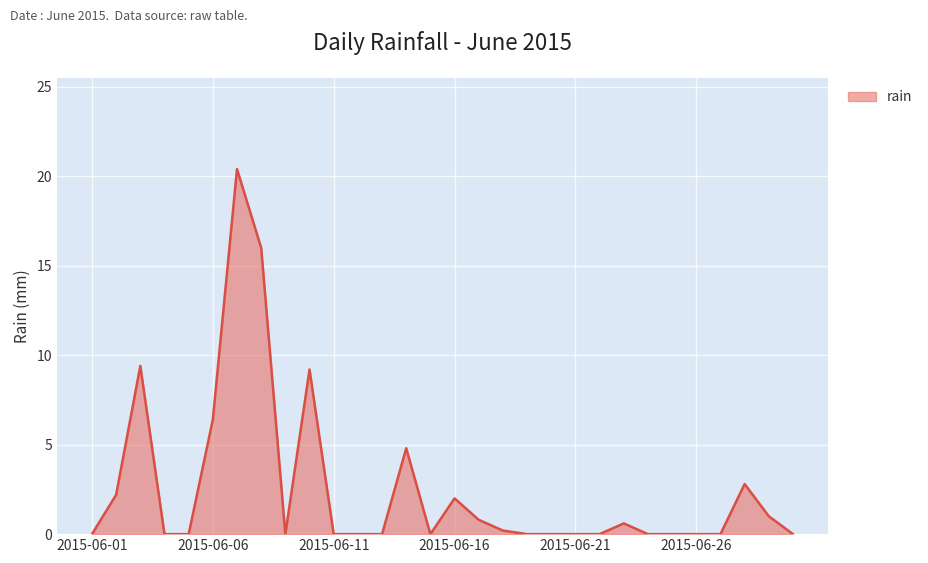

What is the difference between the second highest and second lowest values?

16.0